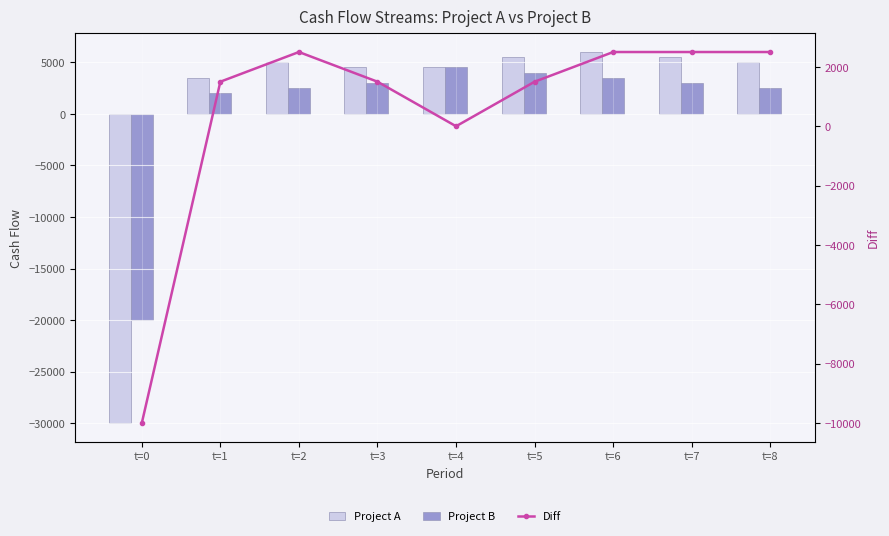

What is the difference between the highest and lowest values at t=5?

4000